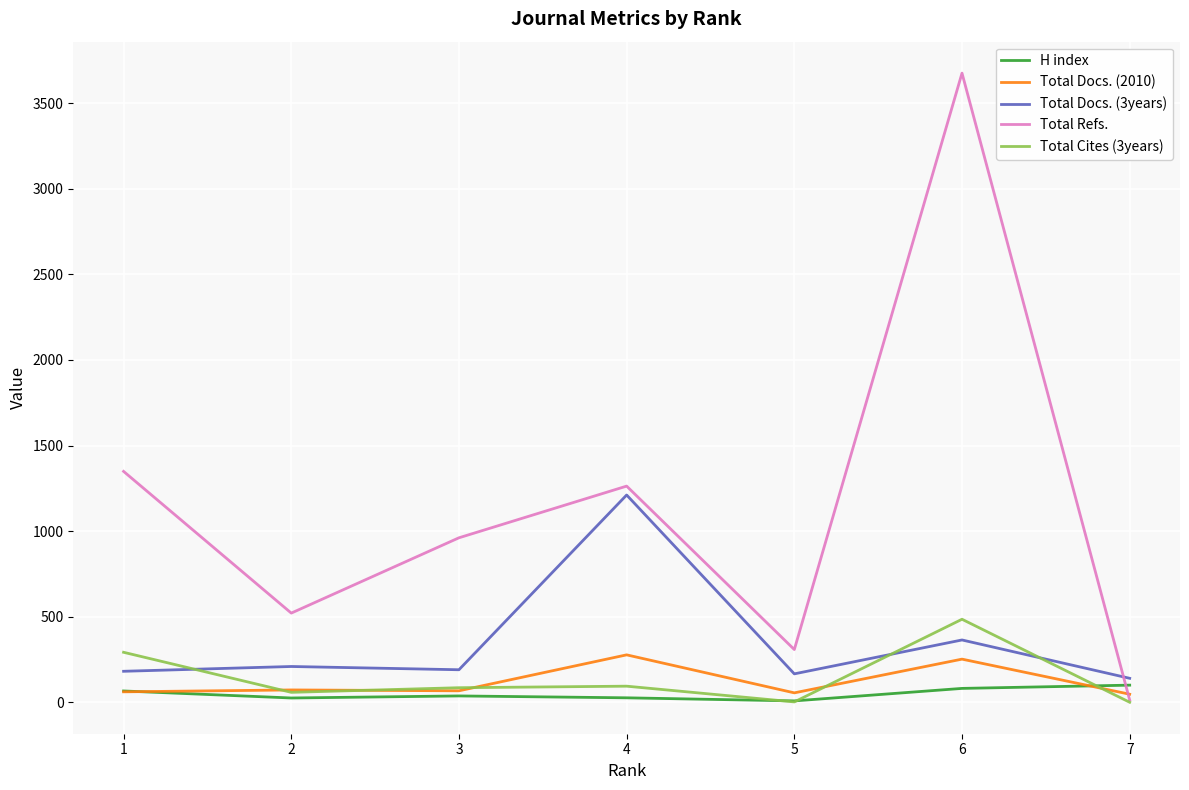

Is this an area chart (filled region under the line)?

No